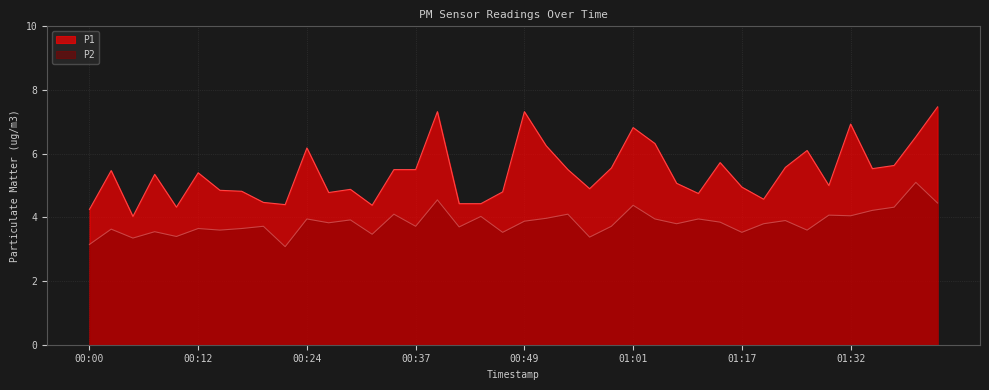

How many interior local valleys does the P1 series have?

10